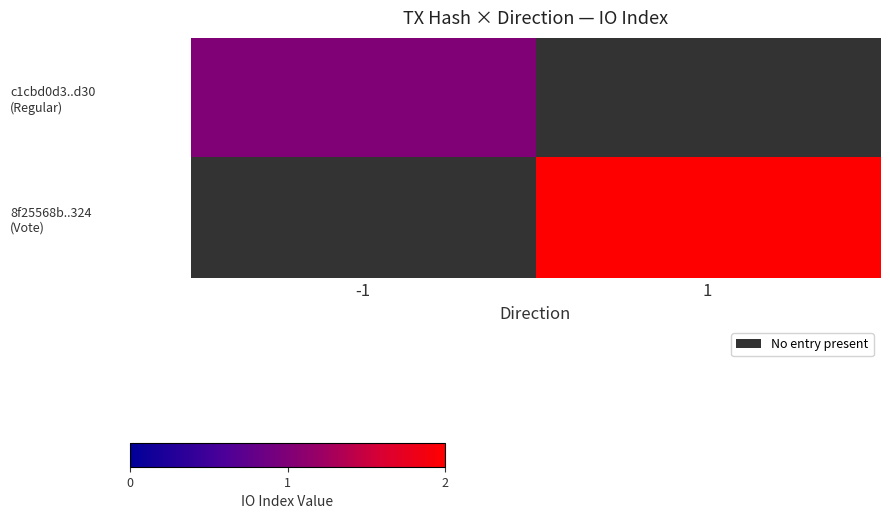

How many positive values does the c1cbd0d3..d30 (Regular) series have?

1